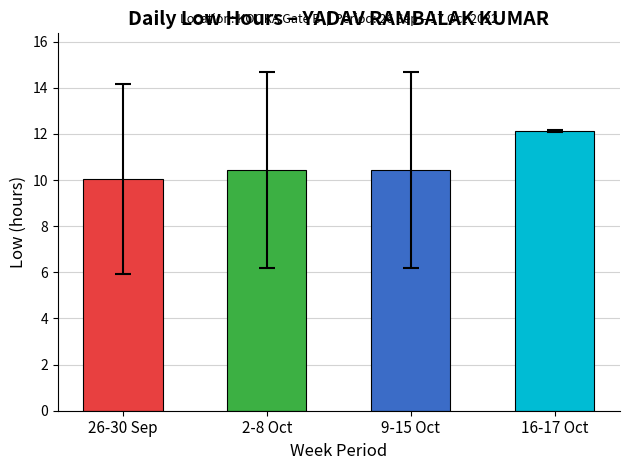

Is it true that the value at 2-8 Oct is 10.4?

True